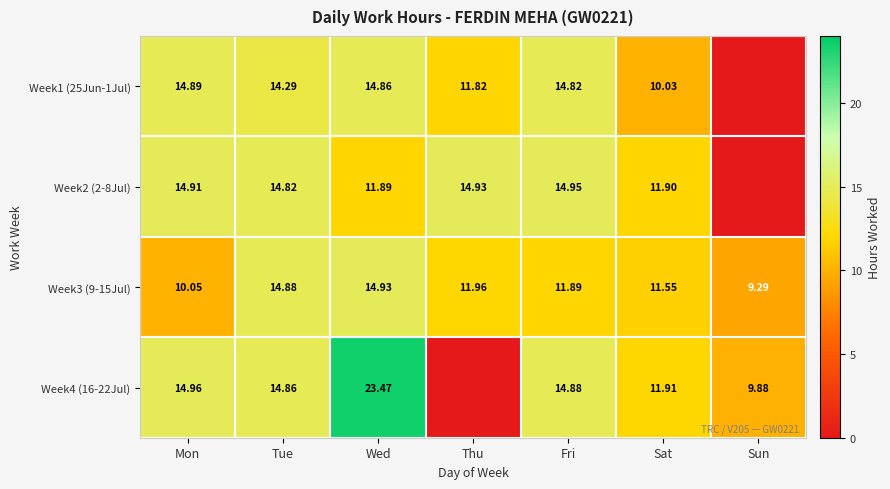

How many distinct data groups are displayed?

4